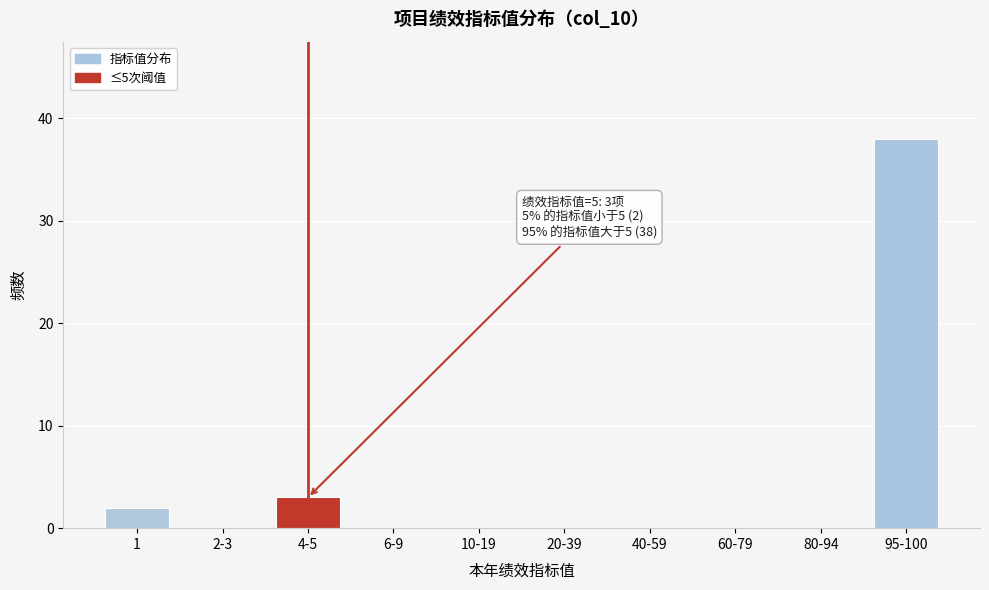

Reading left to right, transcribe all the data shown in this chart.

1=2	2-3=0	4-5=3	6-9=0	10-19=0	20-39=0	40-59=0	60-79=0	80-94=0	95-100=38